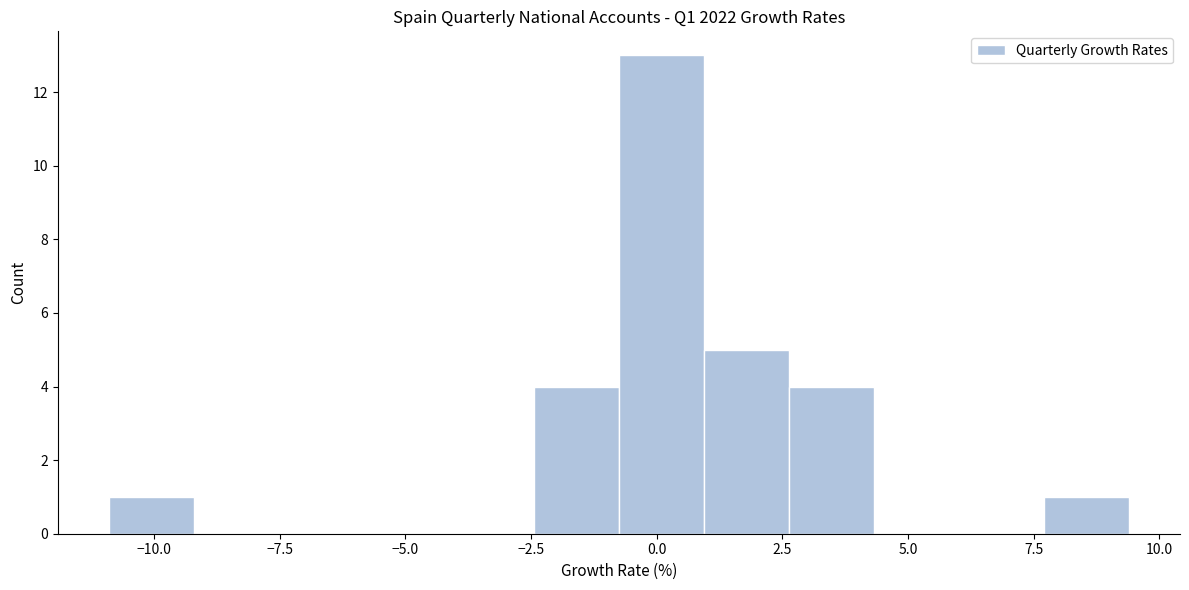

Around what value on the x-axis is the tallest bar? Give the approximate position of its centre, as read against the axis.

0.0